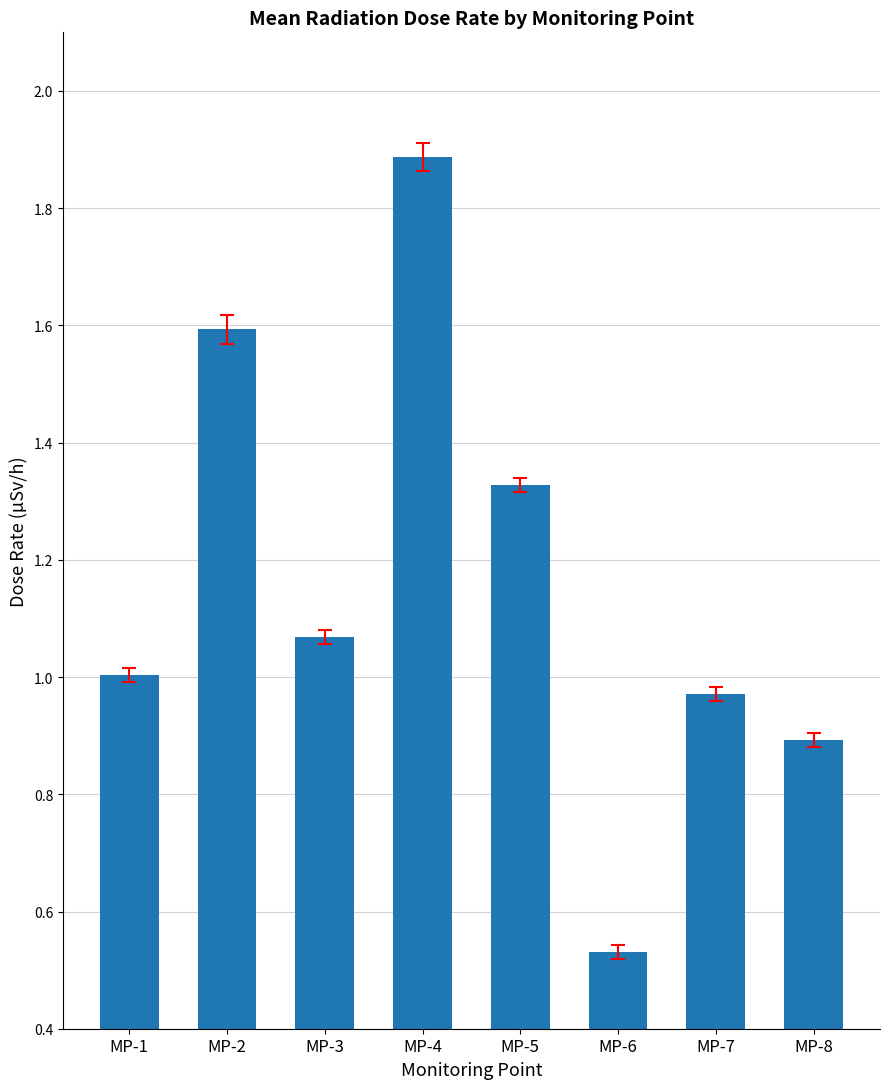

The value at MP-5 is 0.3. True or false?

False